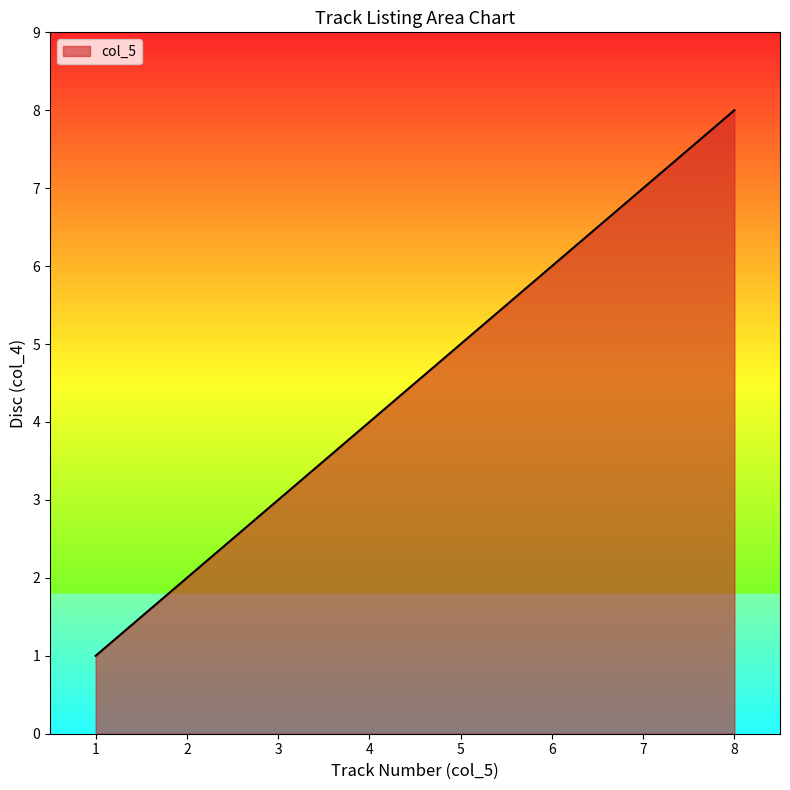

Reading left to right, list all the values displayed in this chart.

1	2	3	4	5	6	7	8